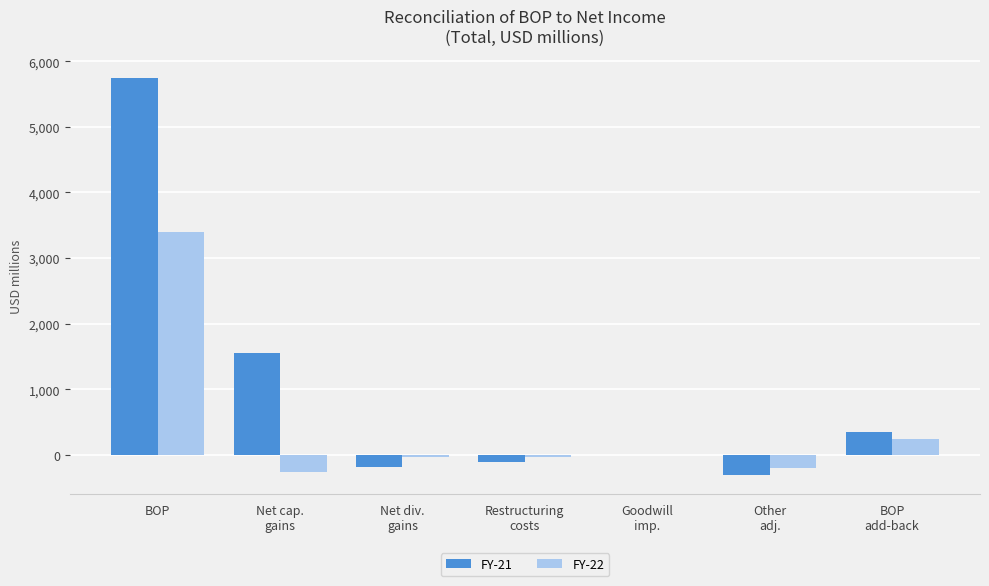

Are the bars horizontal?

No